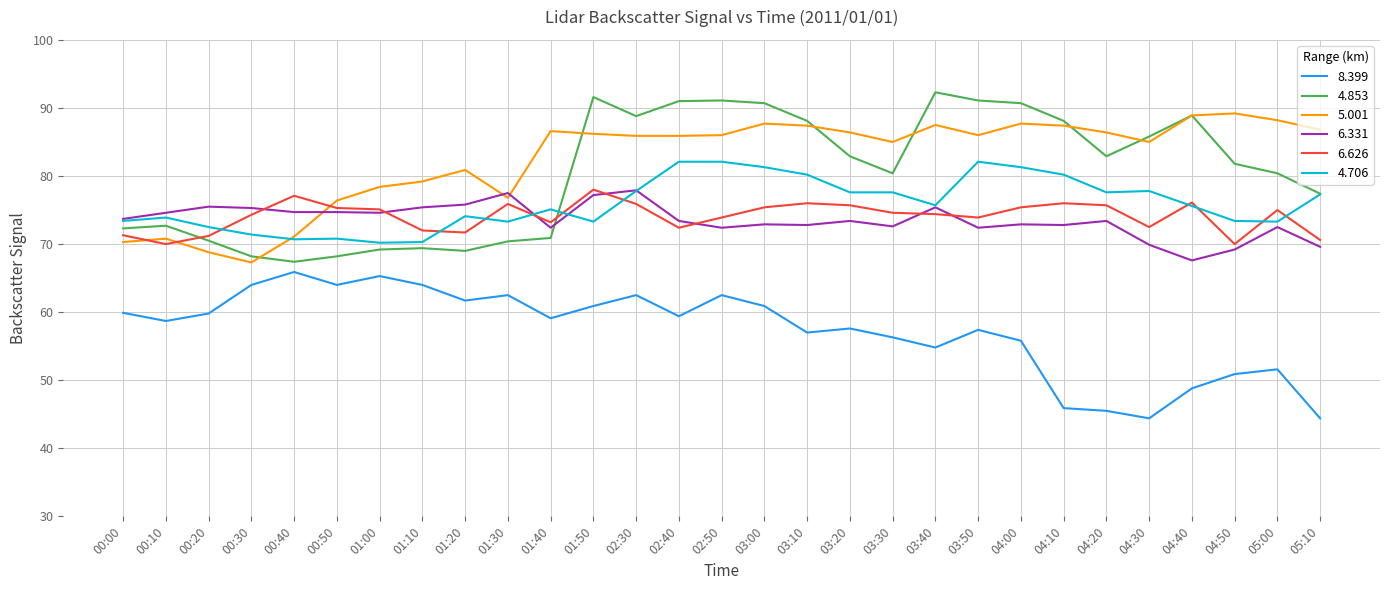

Between 03:10 and 04:20, which series saw the biggest shift?

8.399